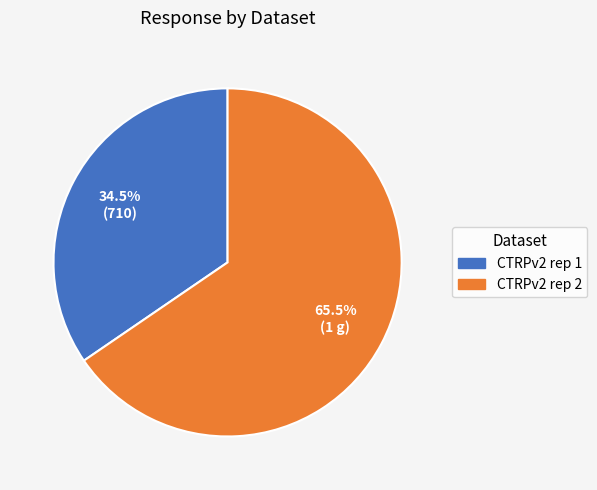

Is CTRPv2 rep 1 the majority of the pie?

No